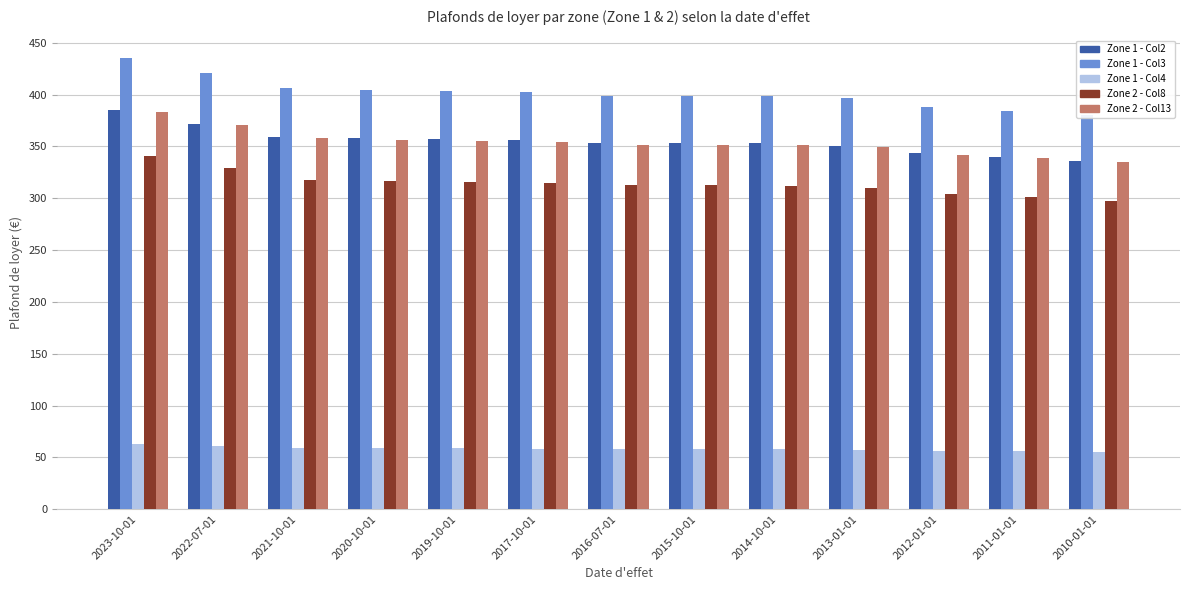

What is the difference between the Zone 1 - Col3 values at 2011-01-01 and 2010-01-01?

4.2